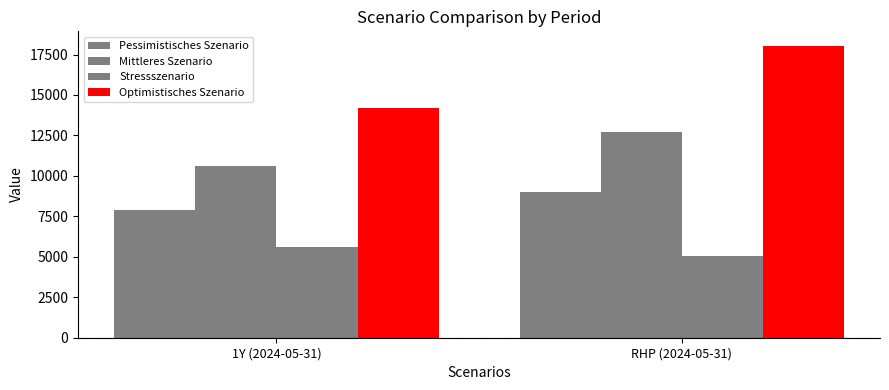

How many bars are there in total?

8